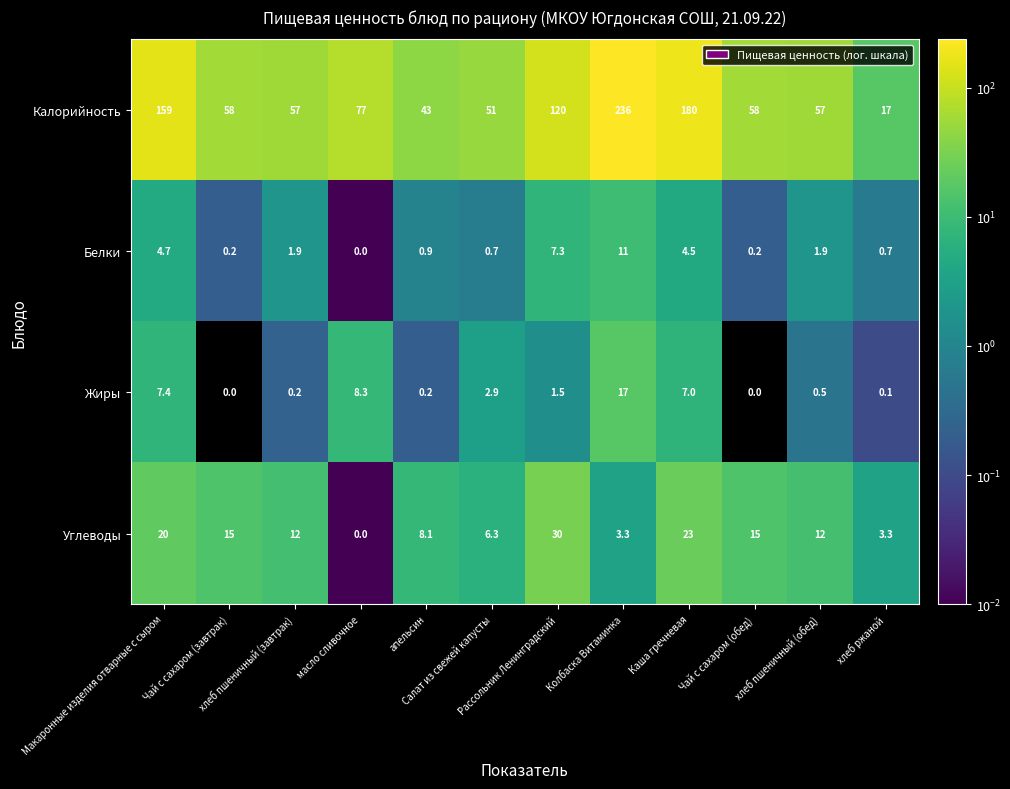

Which series has the widest spread of values?

Калорийность